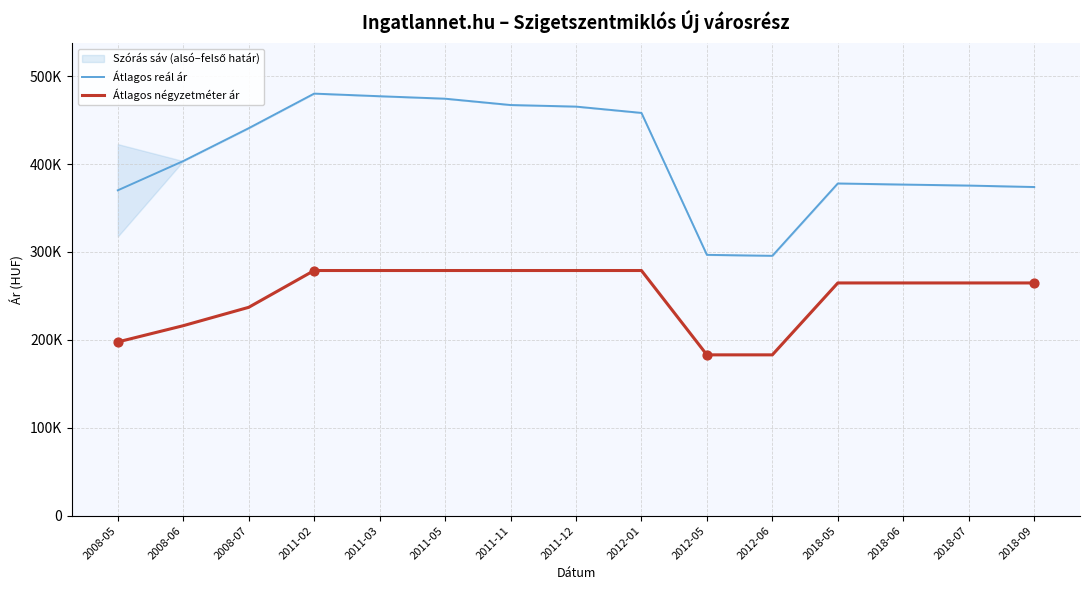

What is the total value across all series at 2011-03?

755948